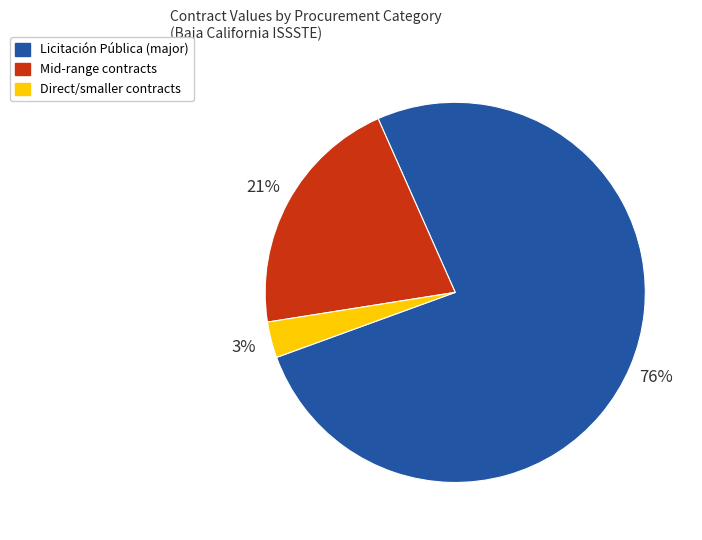

Is it true that Mid-range contracts is 21% of the pie?

True